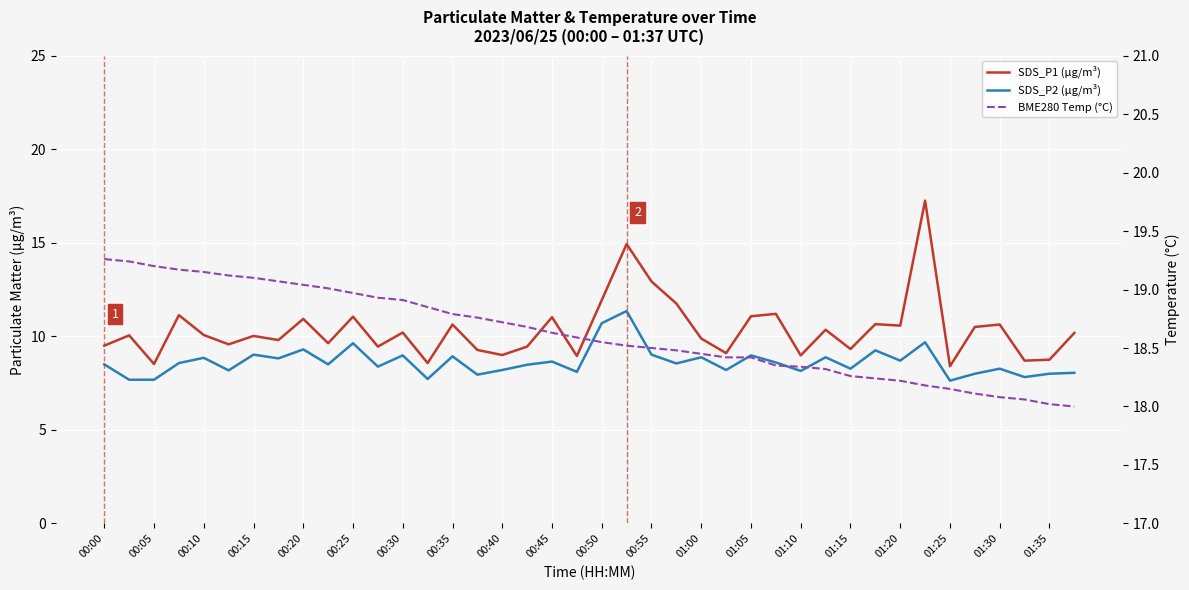

How many series are shown in this chart?

3